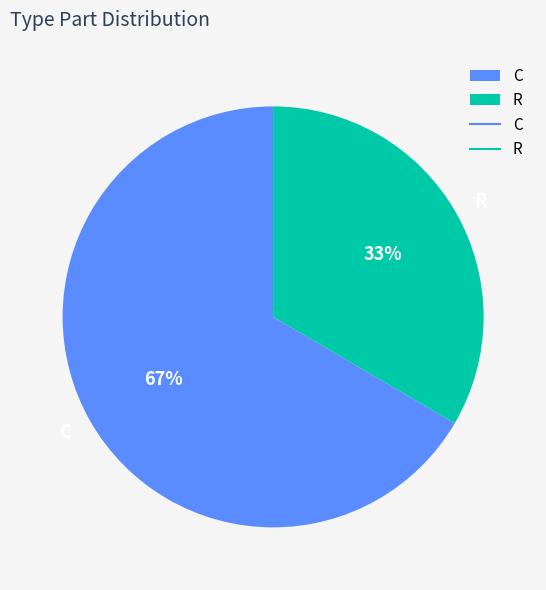

How many slices are in this pie chart?

2